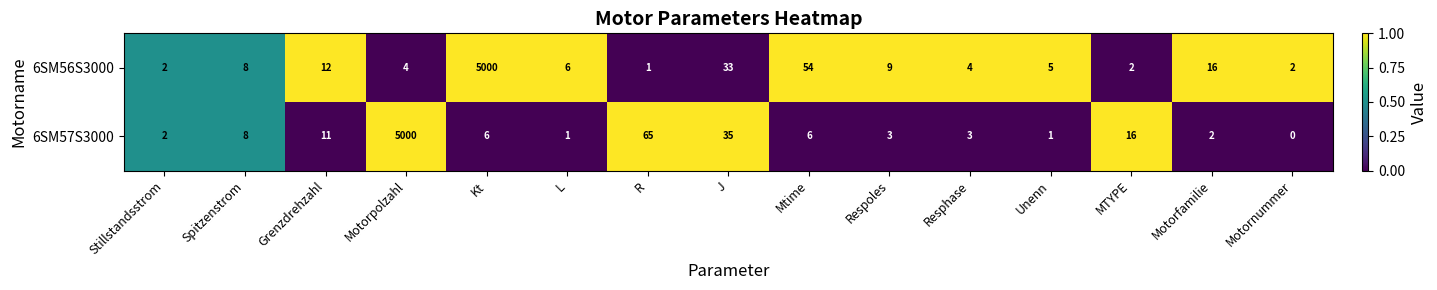

At L, list the series in order from smallest to largest.

6SM57S3000, 6SM56S3000